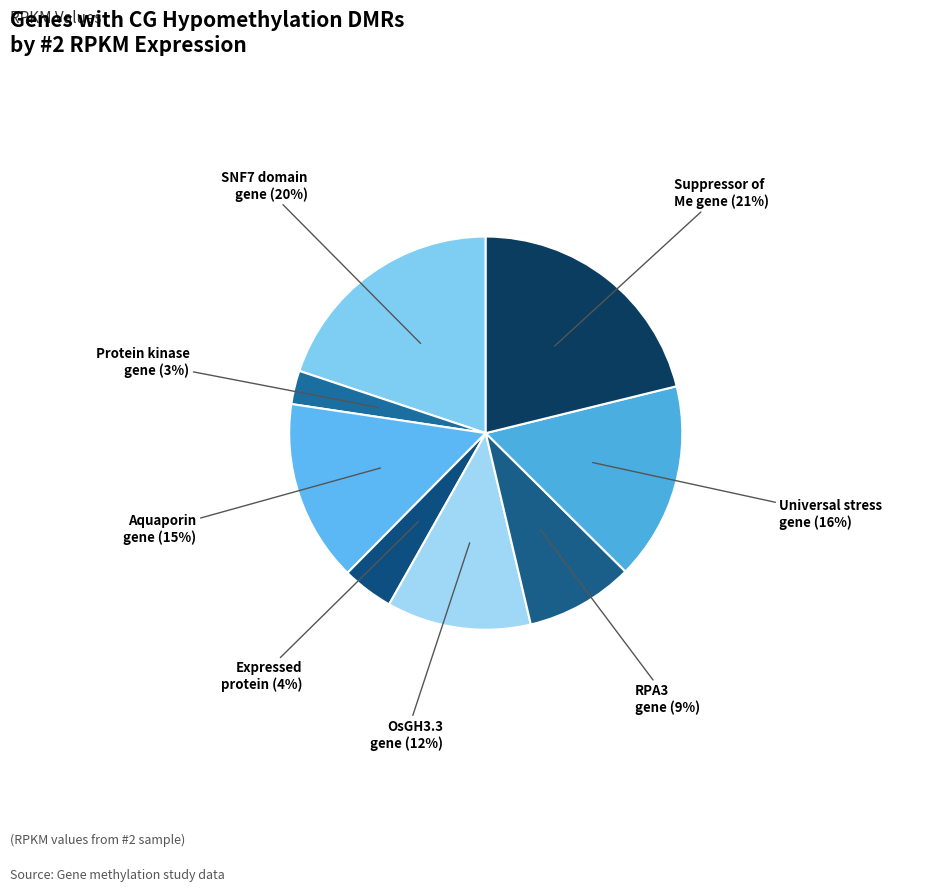

How many slices are in this pie chart?

8